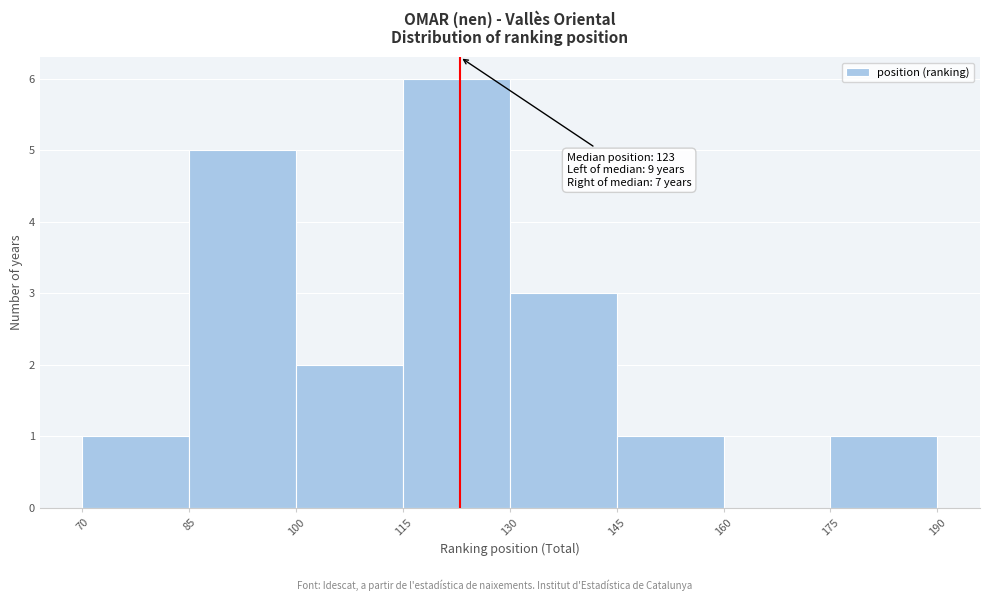

Over which range of the x-axis is the bar tallest?

115 to 130